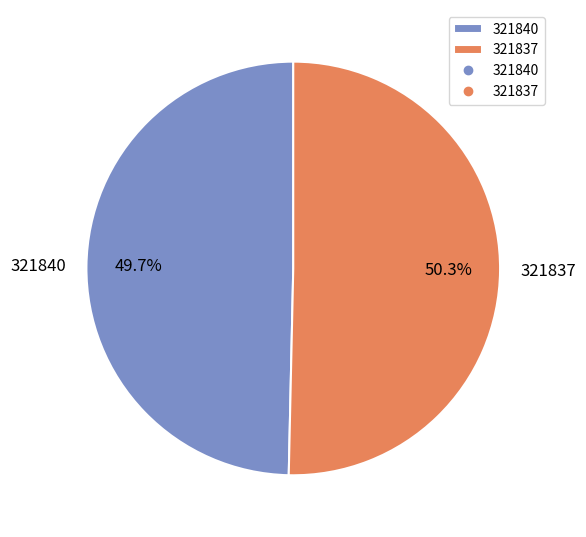

Rank the categories by value from lowest to highest.

321840, 321837